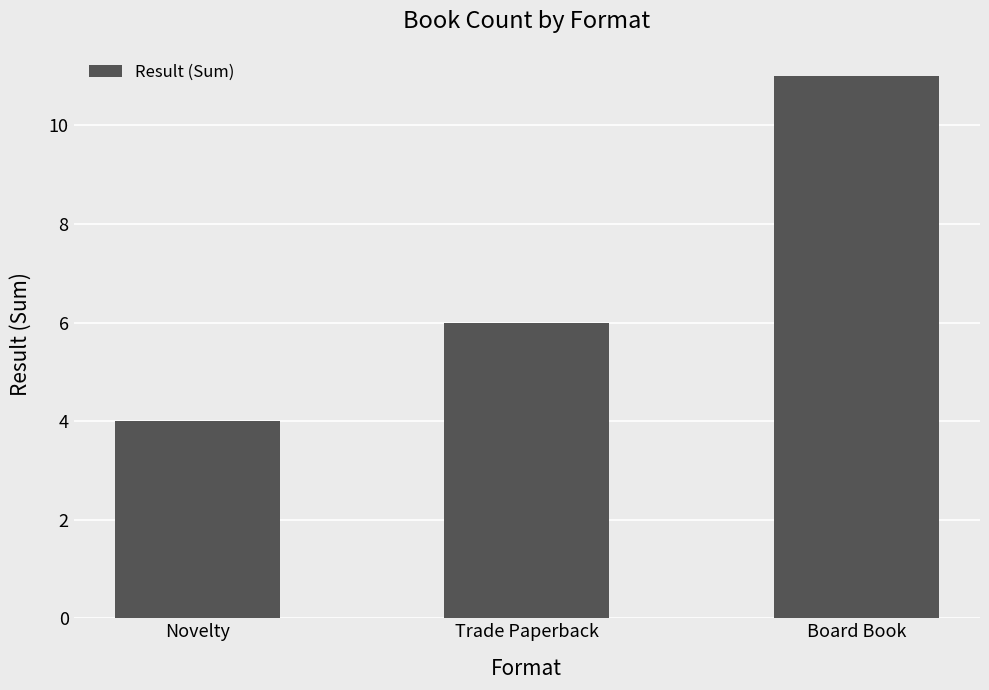

True or false: the data shows 6 at Trade Paperback.

True